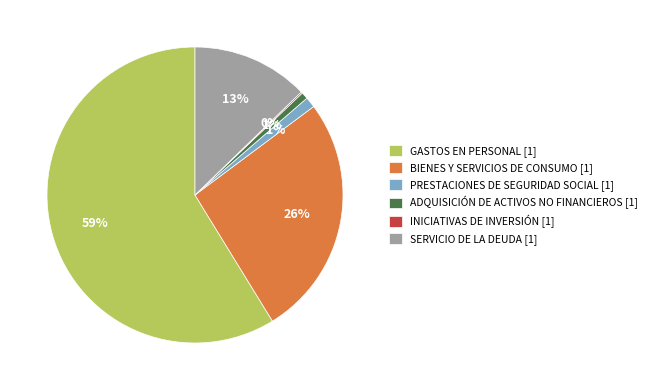

Is there any slice that represents more than half of the pie?

Yes